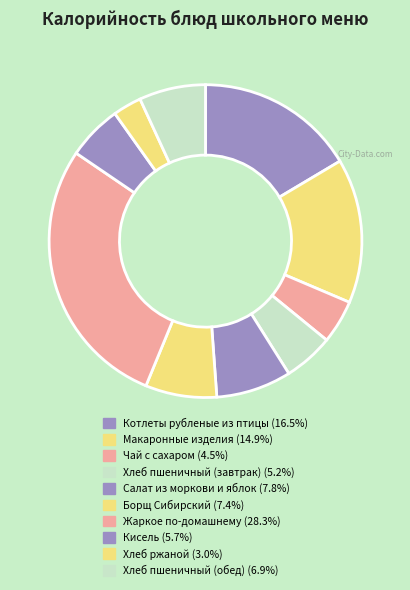

Does Хлеб пшеничный (завтрак) account for over 50% of the chart?

No